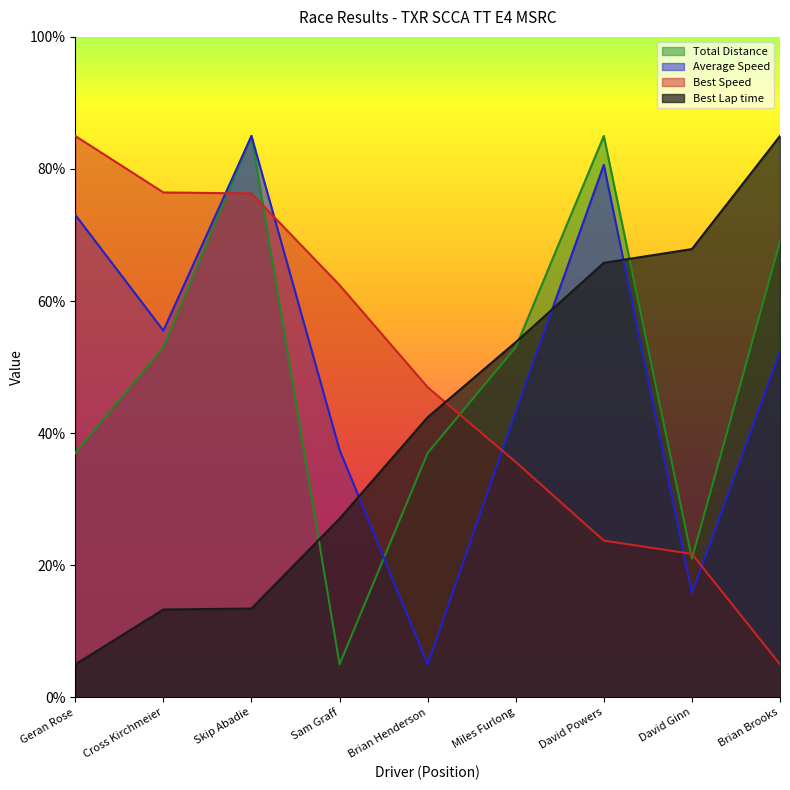

Reading left to right, transcribe all the data shown in this chart.

Total Time: 37.0	53.0	85.0	5.0	37.0	53.0	85.0	21.0	69.0
Best Lap time: 5.0	13.3	13.4	27.1	42.4	53.8	65.8	67.9	85.0
Best Speed: 85.0	76.4	76.3	62.4	47.0	35.6	23.7	21.7	5.0
Average Speed: 73.1	55.5	85.0	37.5	5.0	43.3	80.6	15.8	52.4